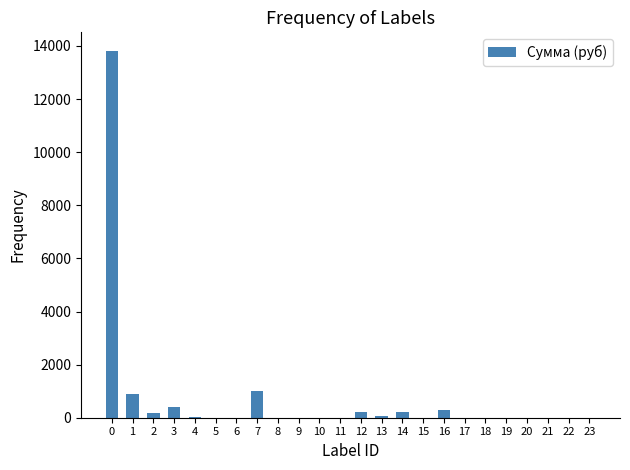

What is the greatest value displayed?

13821.5